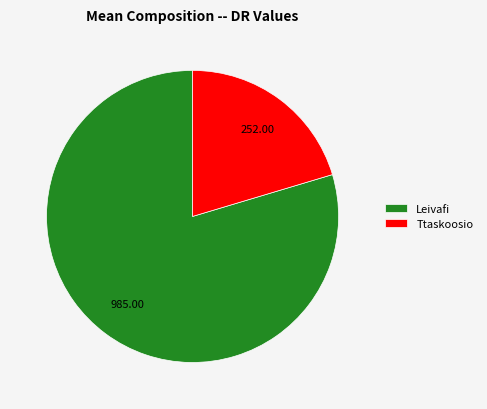

Which category has the biggest portion of the pie?

Leivafi